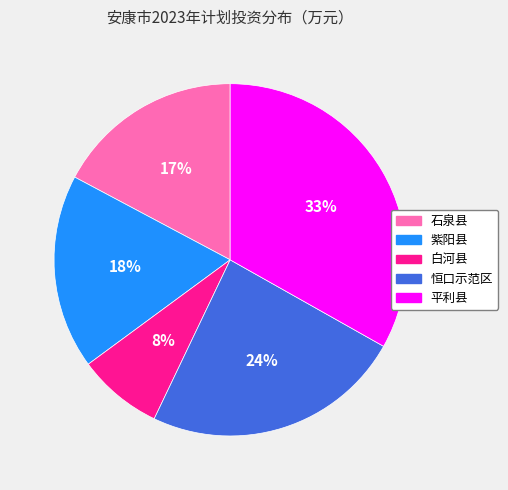

Is there any slice that represents more than half of the pie?

No